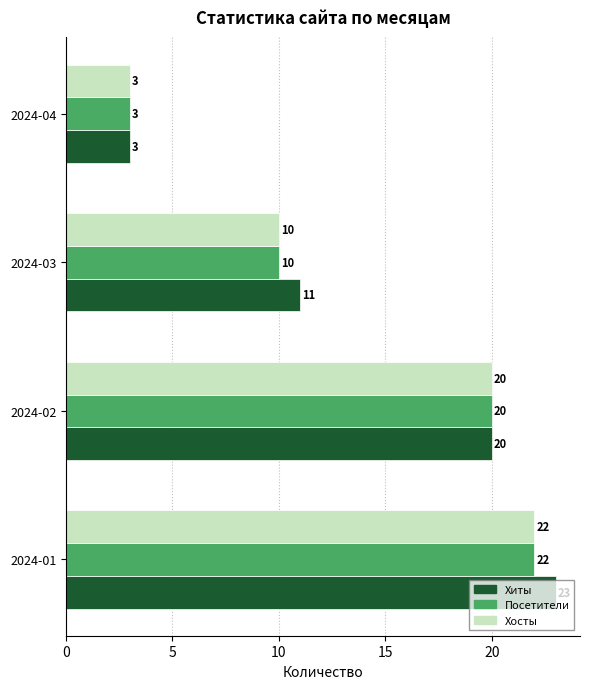

Where is Посетители nearest to the value 12?

2024-03